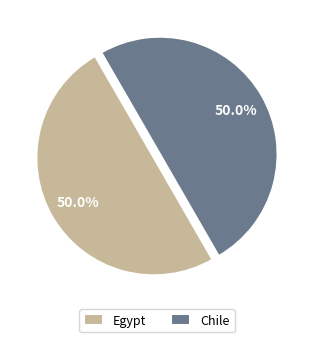

Do Egypt and Chile together represent more than half of the pie?

Yes